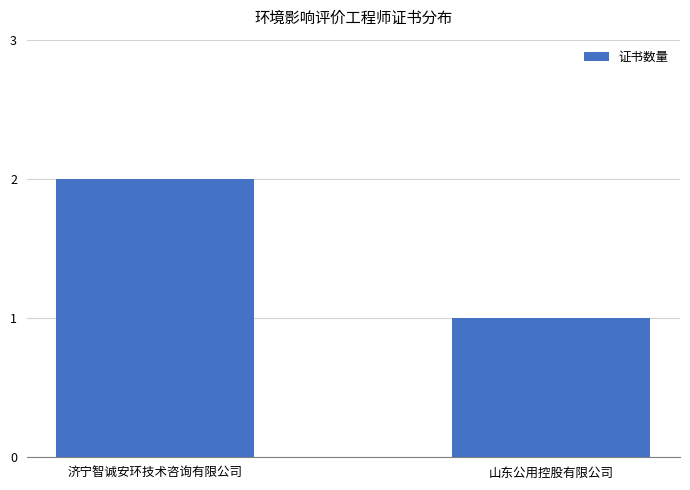

Which label corresponds to the largest value in the chart?

济宁智诚安环技术咨询有限公司